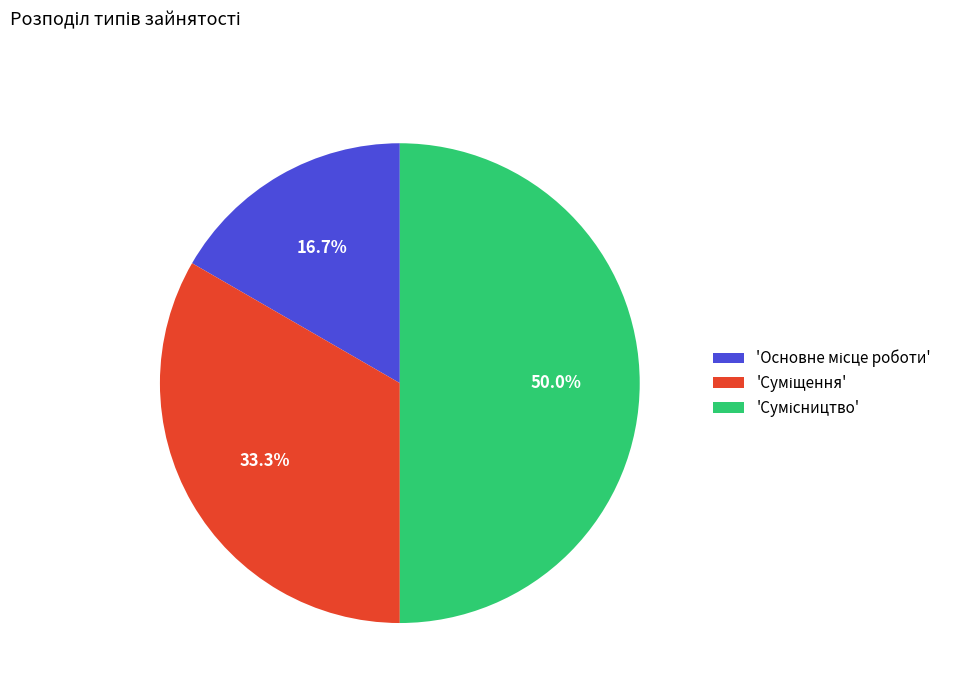

Which slice is the largest?

Сумісництво